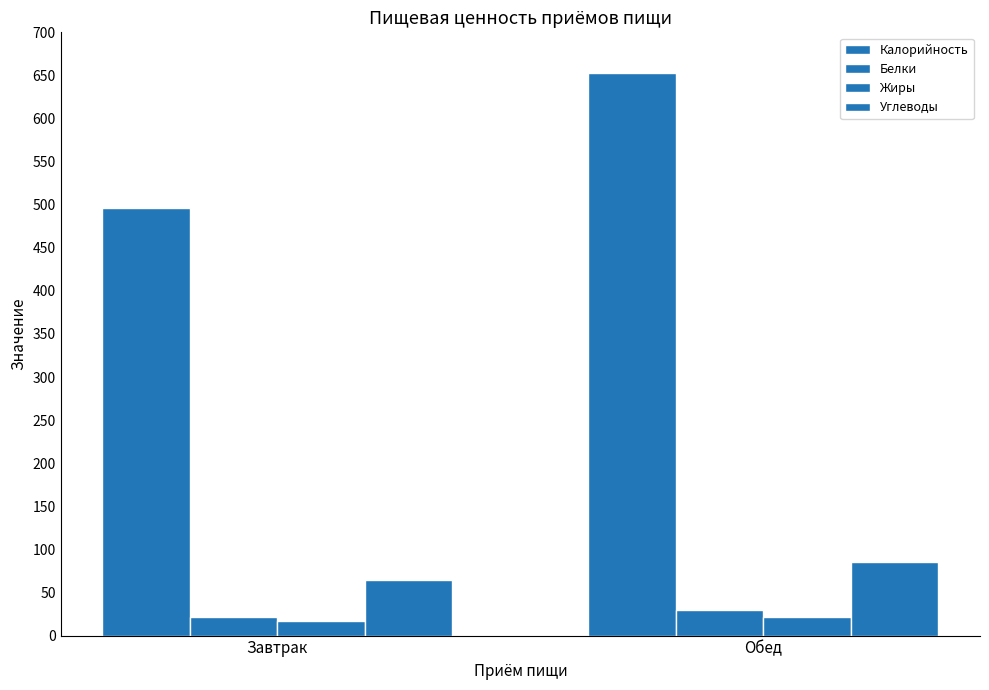

Does the chart contain any negative values?

No